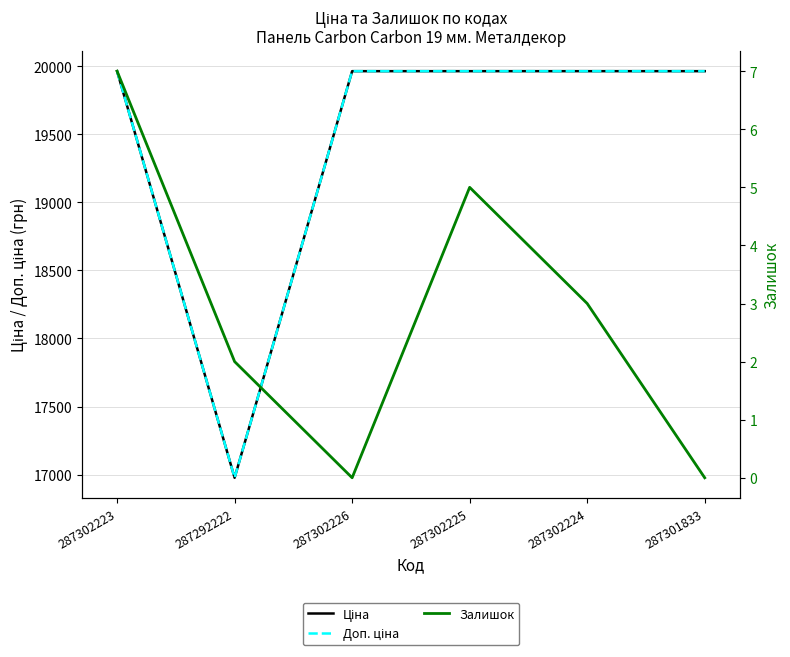

True or false: Ціна and Доп. ціна intersect in this chart.

False